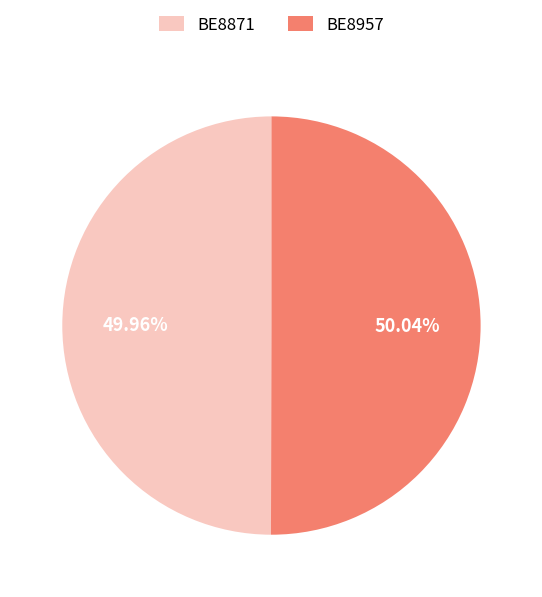

To the nearest percent, what is the average slice percentage?

50%